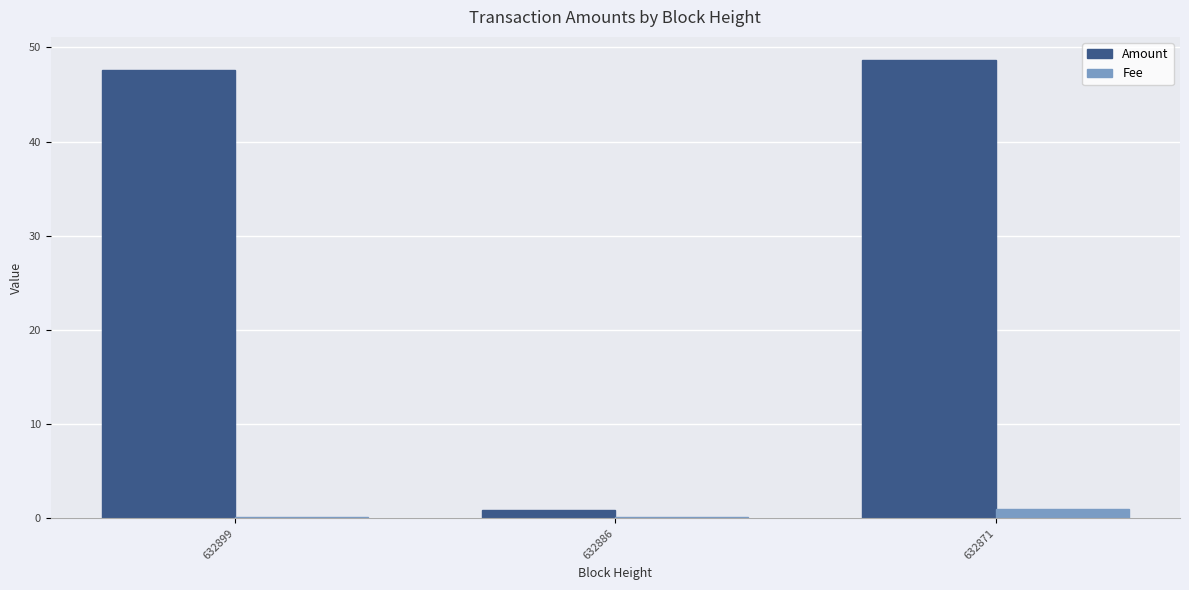

True or false: Amount has a value of 48.7 at 632871.

True